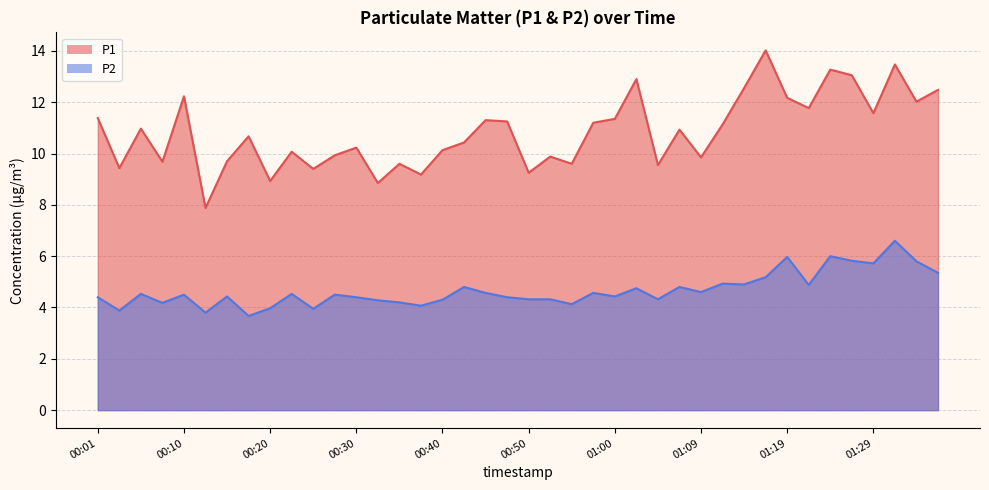

At which label does P1 reach its peak?

01:17